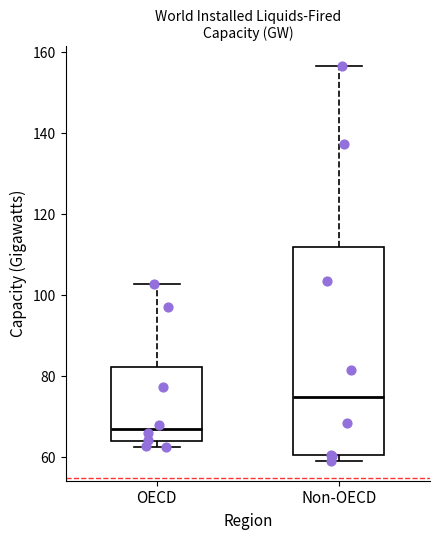

Which box has the highest median line?

Non-OECD